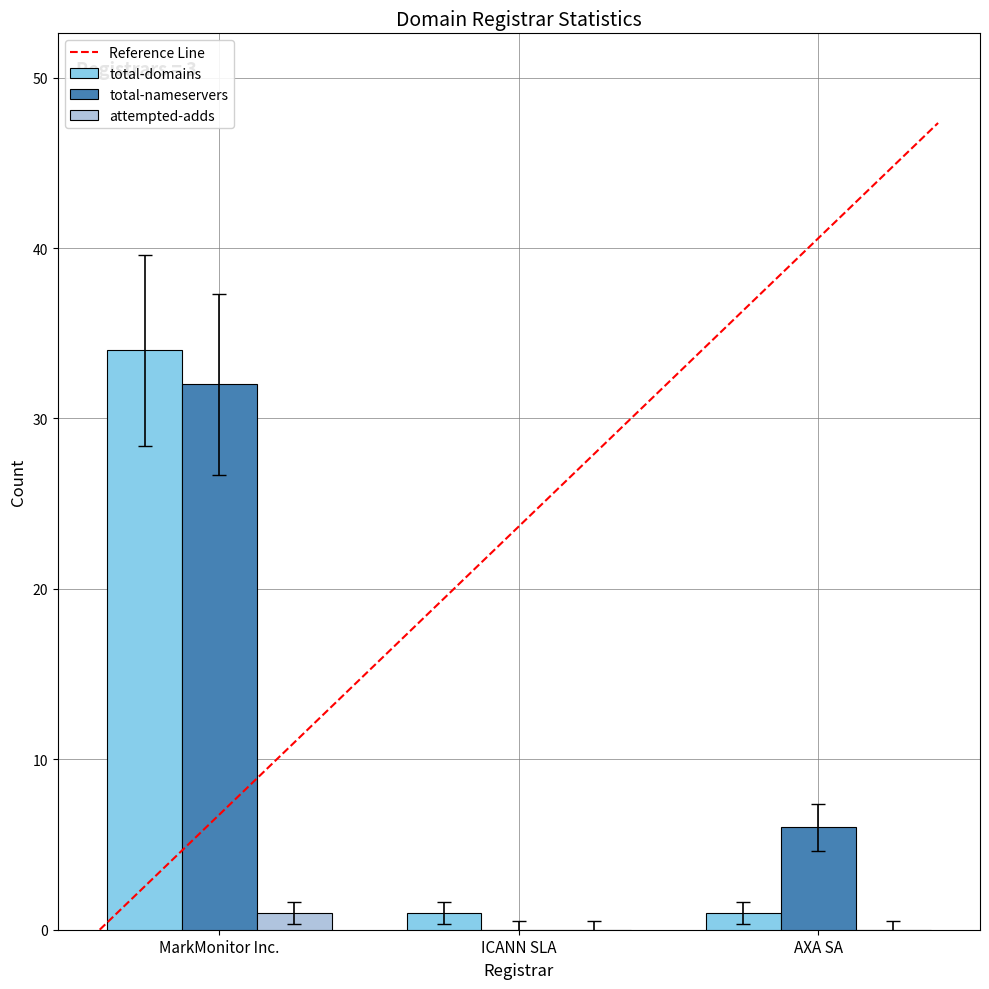

Is the value of total-domains at ICANN SLA greater than the value of attempted-adds at ICANN SLA?

Yes